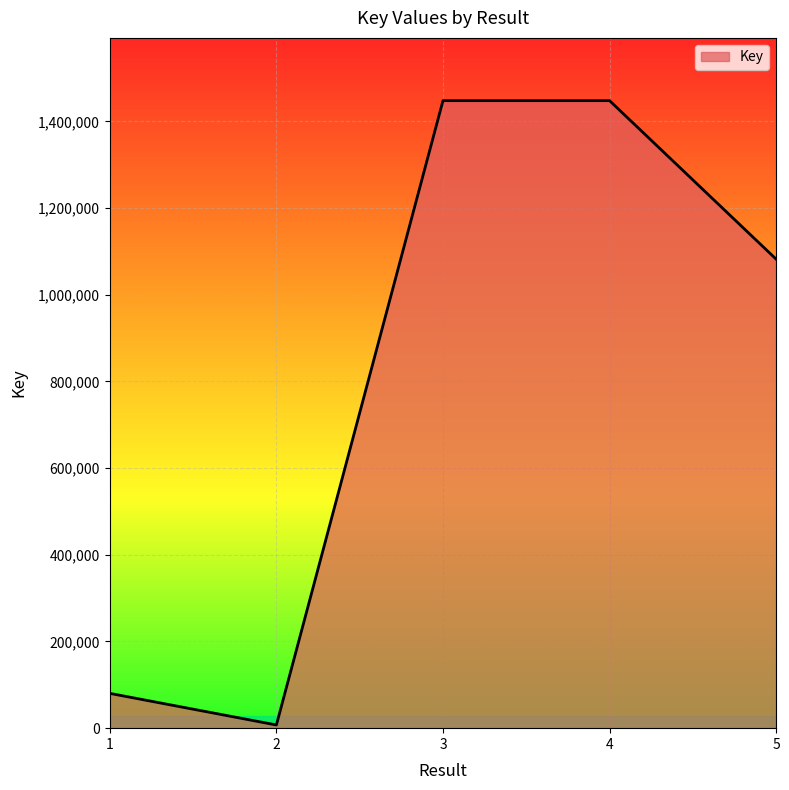

Is it true that the value at 2 is 7373?

True